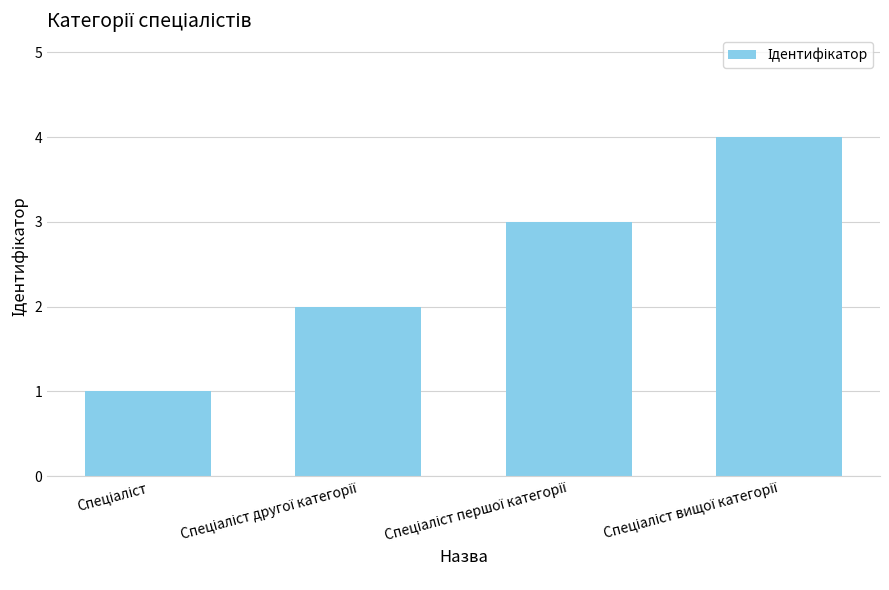

What is the greatest value displayed?

4